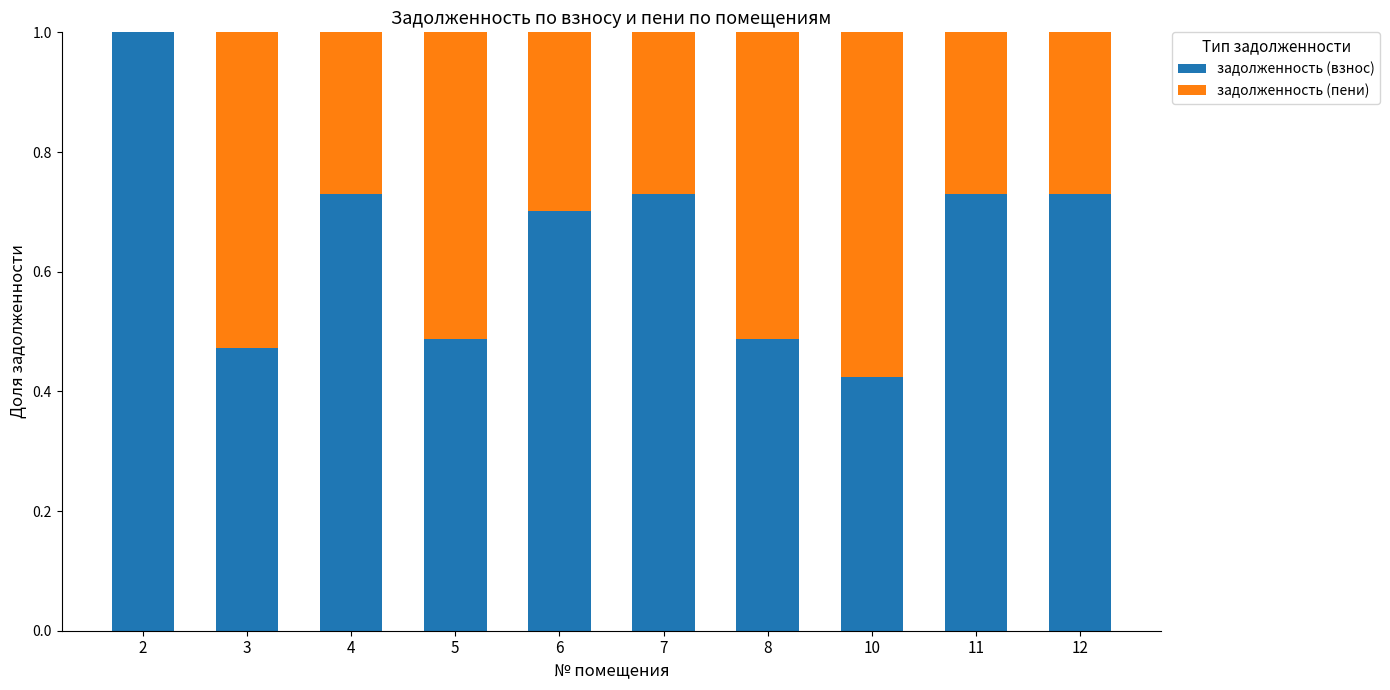

How many categories are shown in the chart?

10